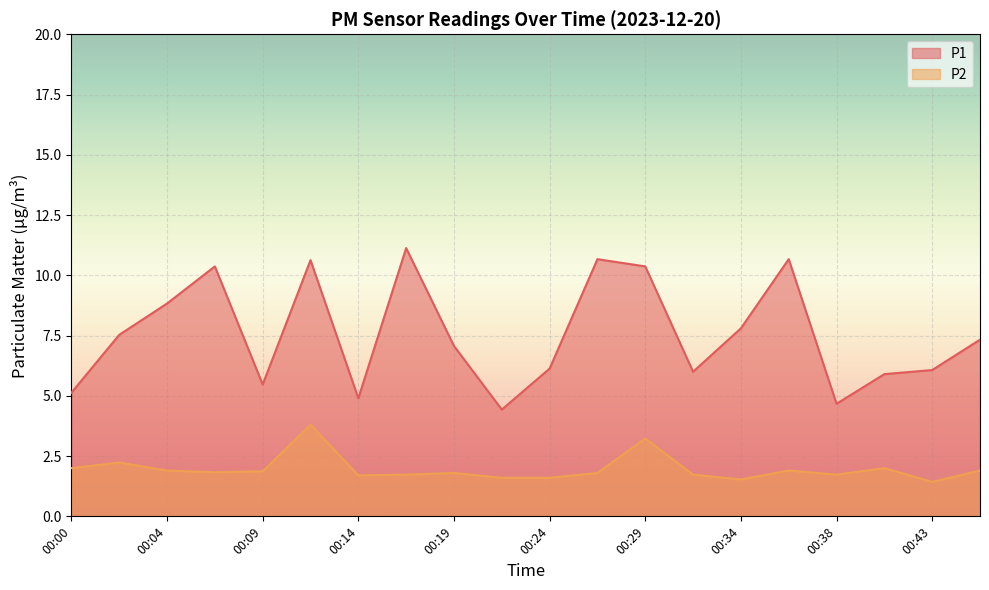

Reading left to right, what are all the values shown in this chart?

P1: 00:00=5.1	00:02=7.5	00:04=8.8	00:07=10.4	00:09=5.5	00:12=10.6	00:14=4.9	00:17=11.1	00:19=7.1	00:21=4.4	00:24=6.1	00:26=10.7	00:29=10.4	00:31=6.0	00:34=7.8	00:36=10.7	00:38=4.7	00:41=5.9	00:43=6.1	00:46=7.3
P2: 00:00=2.0	00:02=2.2	00:04=1.9	00:07=1.8	00:09=1.9	00:12=3.8	00:14=1.7	00:17=1.7	00:19=1.8	00:21=1.6	00:24=1.6	00:26=1.8	00:29=3.2	00:31=1.7	00:34=1.5	00:36=1.9	00:38=1.7	00:41=2.0	00:43=1.4	00:46=1.9